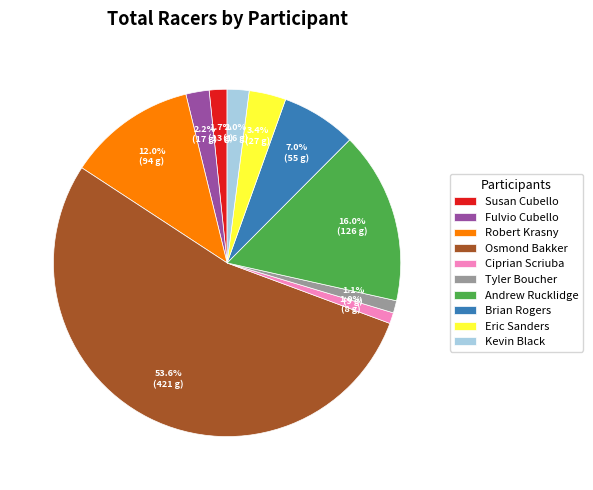

What is the largest slice in the pie chart?

Osmond Bakker